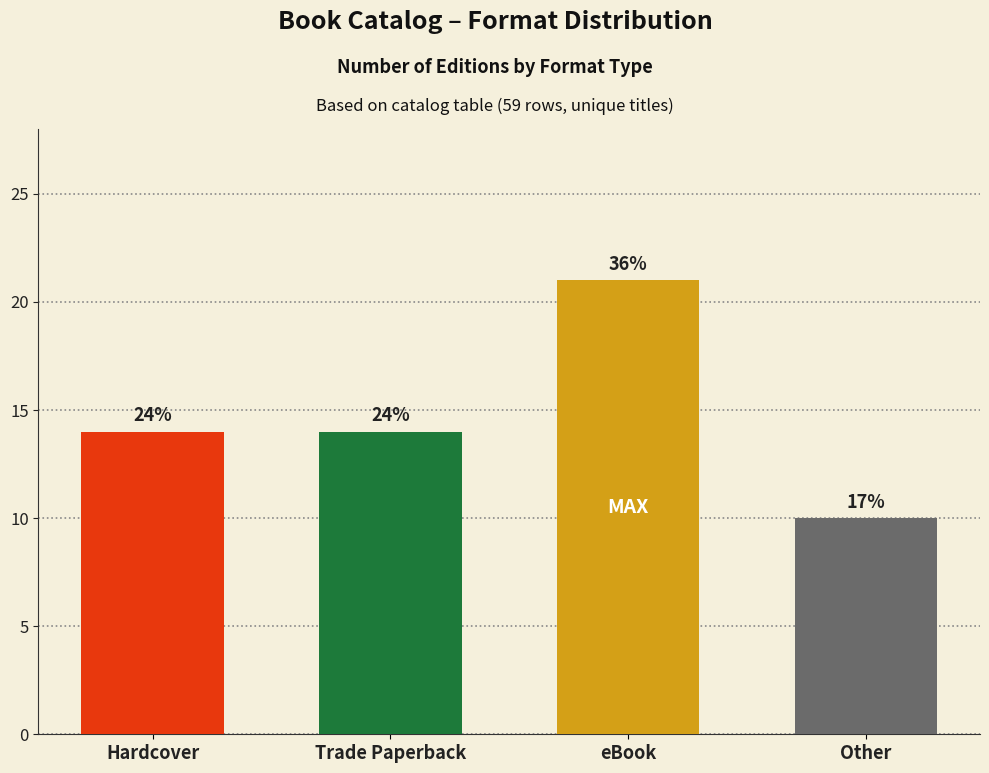

How many bars are there in total?

4